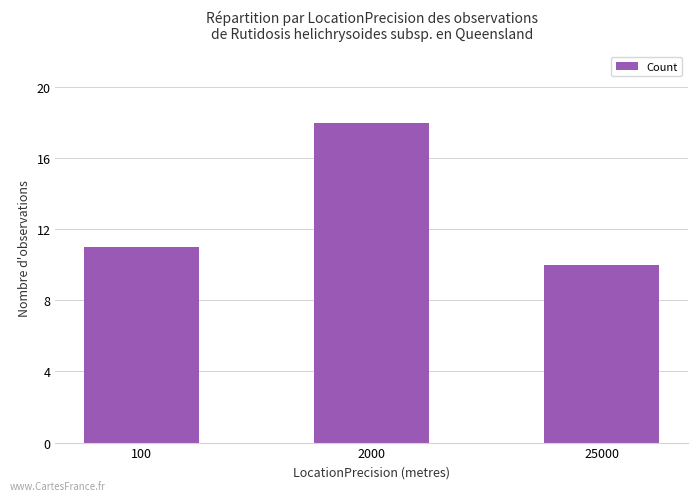

What is the difference between the values at 100 and 25000?

1